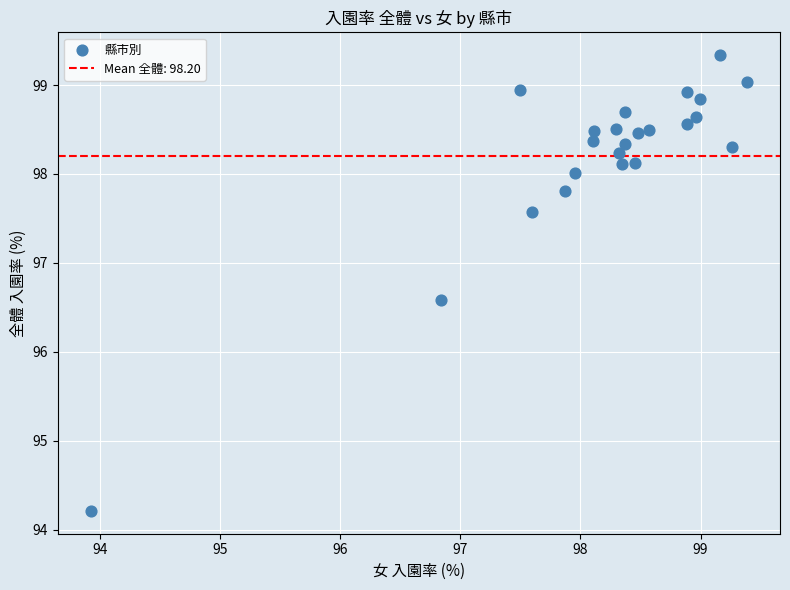

What is the range of X values (max minus min)?

5.5